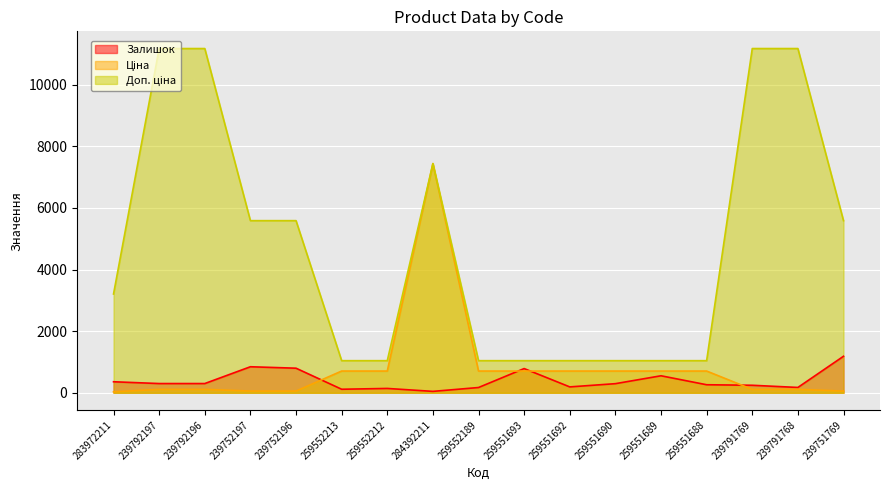

Reading left to right, list all the values displayed in this chart.

Залишок: 283972211=358.0	239792197=300.0	239792196=300.0	239752197=845.0	239752196=798.0	259552213=115.0	259552212=141.0	284392211=46.0	259552189=171.0	259551693=786.0	259551692=191.0	259551690=296.0	259551689=552.0	259551688=261.0	239791769=244.0	239791768=173.0	239751769=1185.0
Ціна: 283972211=32.0	239792197=111.7	239792196=111.7	239752197=55.9	239752196=55.9	259552213=705.5	259552212=705.5	284392211=7436.2	259552189=705.5	259551693=705.5	259551692=705.5	259551690=705.5	259551689=705.5	259551688=705.5	239791769=111.7	239791768=111.7	239751769=55.9
Доп. ціна: 283972211=3205.0	239792197=11169.0	239792196=11169.0	239752197=5585.0	239752196=5585.0	259552213=1042.0	259552212=1042.0	284392211=7436.2	259552189=1042.0	259551693=1042.0	259551692=1042.0	259551690=1042.0	259551689=1042.0	259551688=1042.0	239791769=11169.0	239791768=11169.0	239751769=5585.0